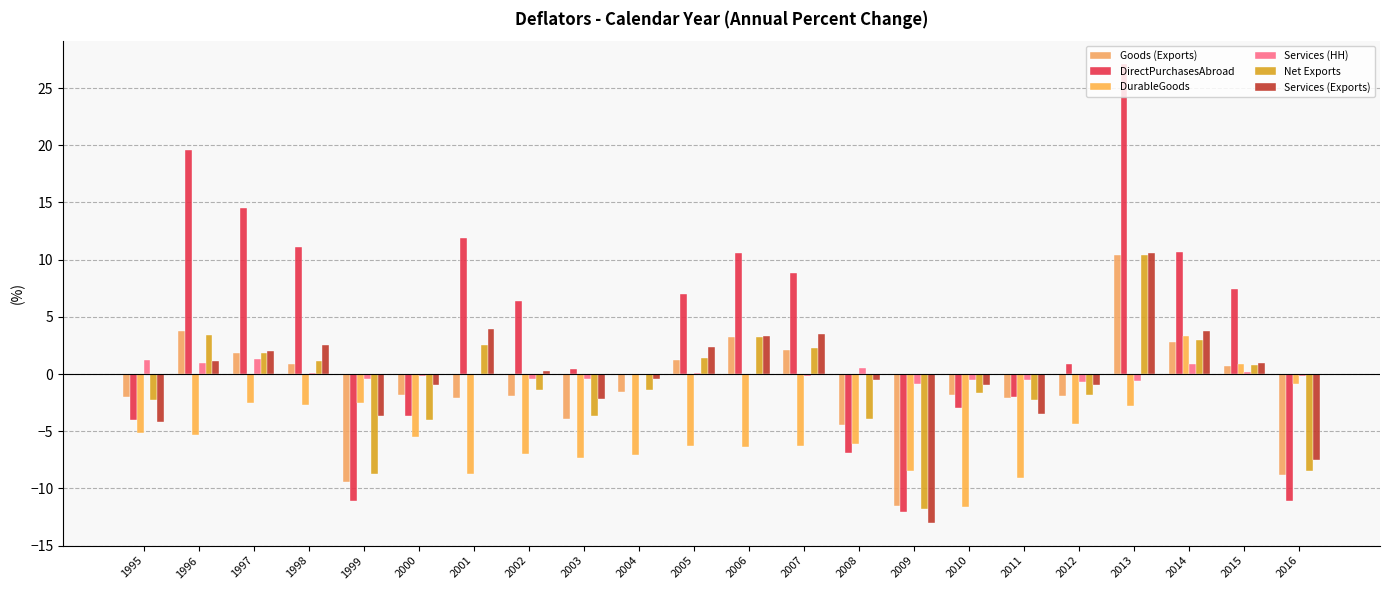

What is the average value of the Services (Exports) series?

-0.2